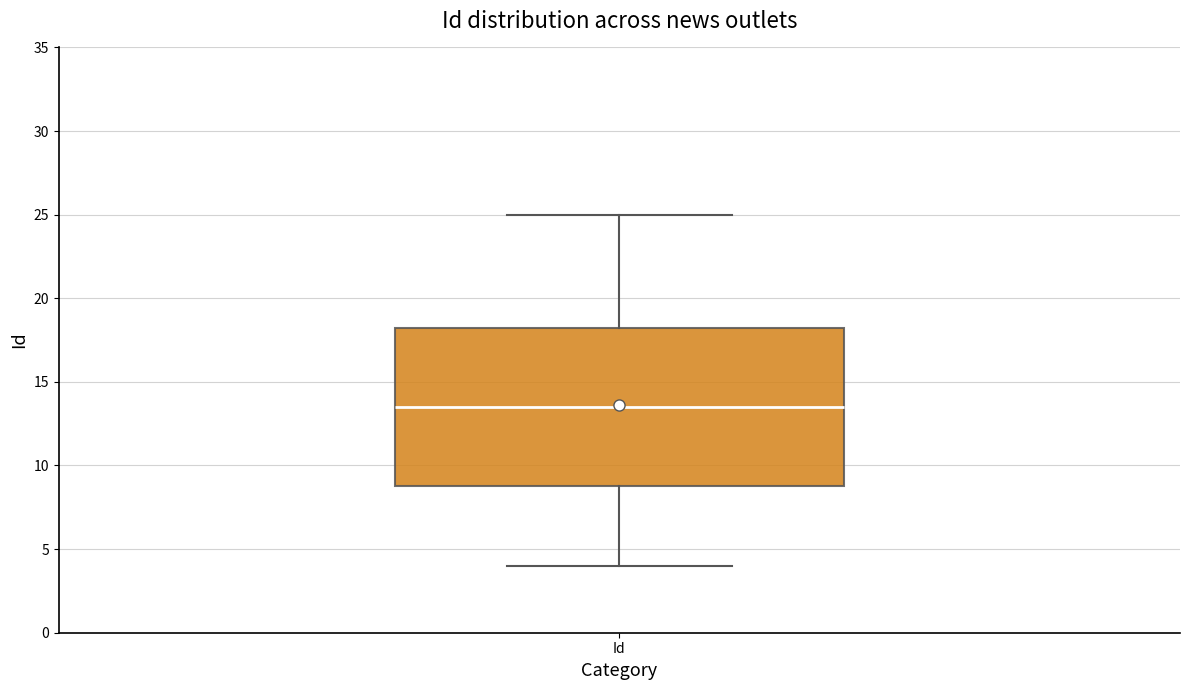

Where does the median line of the box for Id sit on the y-axis? The values are not printed on the chart, so give them approximately, as read against the axis.

13.5